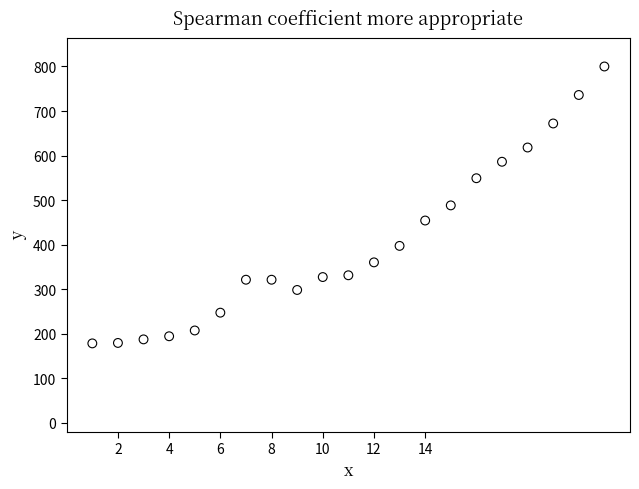

What is the range of Y values (max minus min)?

622